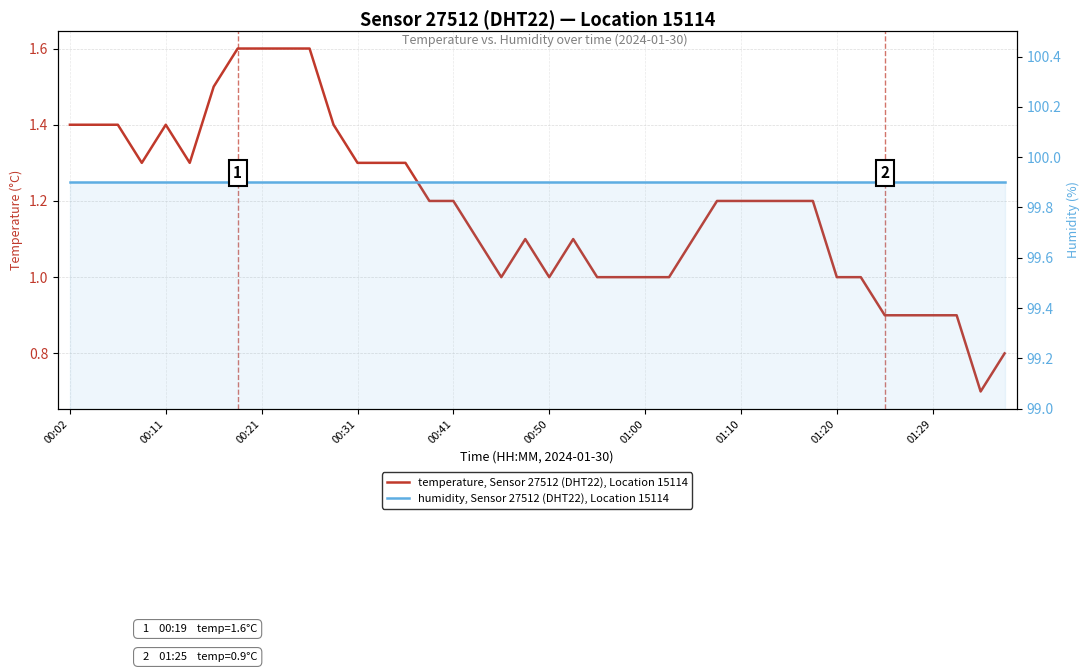

Between 37 and 12, which is larger?

12